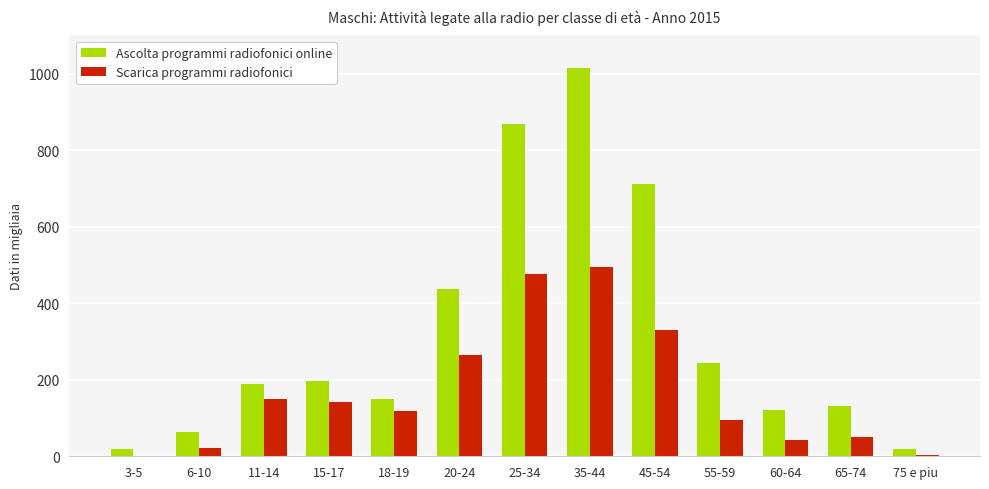

What is the average value of the Scarica programmi radiofonici series?

168